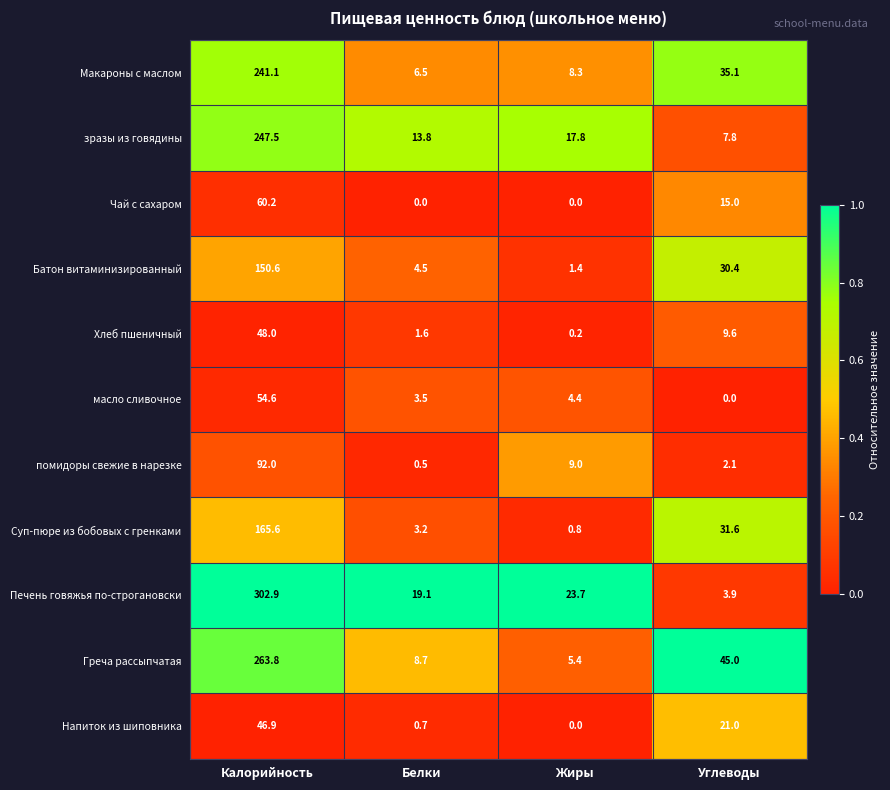

Which series changed the most between Калорийность and Жиры?

Печень говяжья по-строгановски